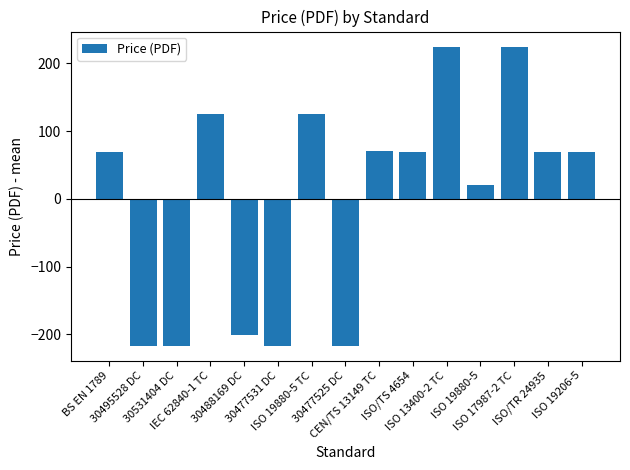

What is the smallest value displayed?

-216.9